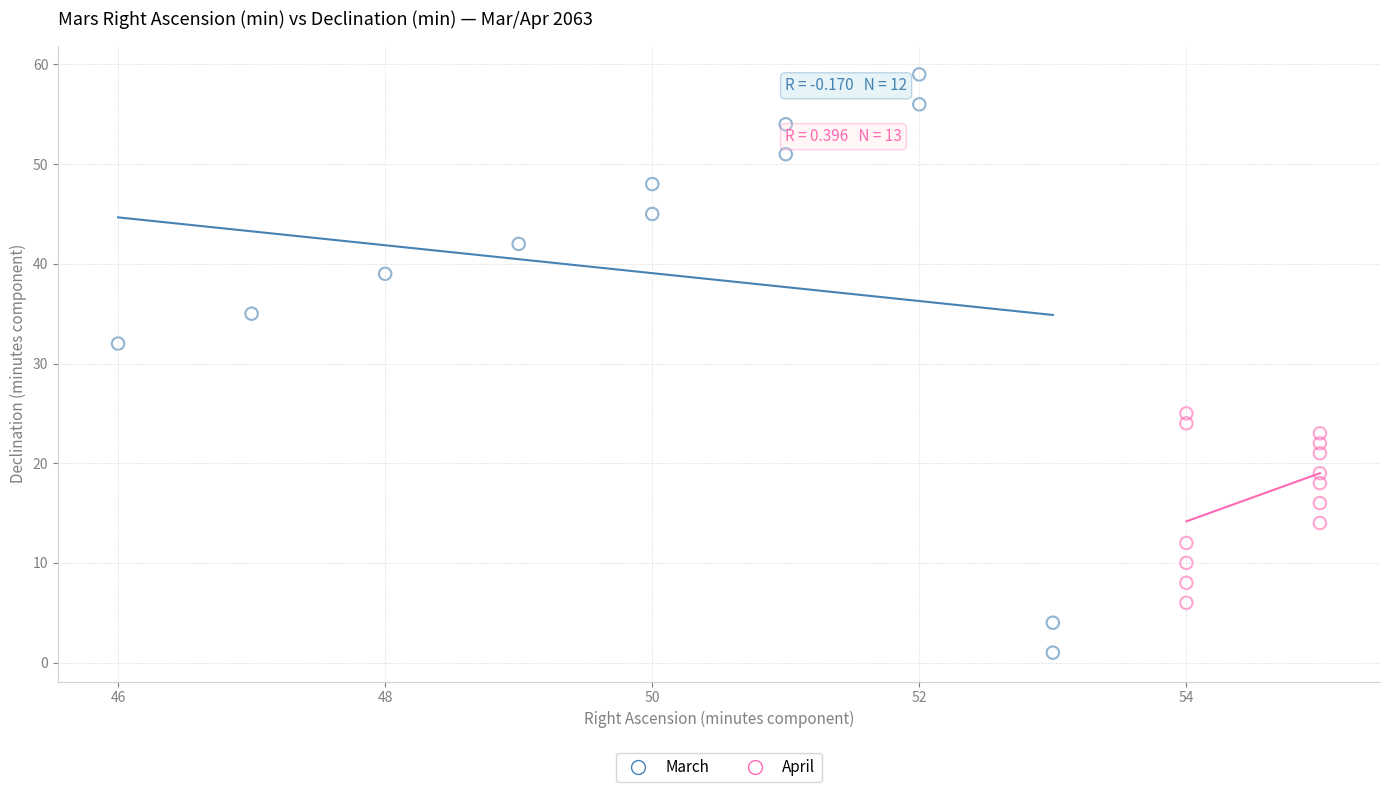

Which series reaches the minimum Y coordinate?

March